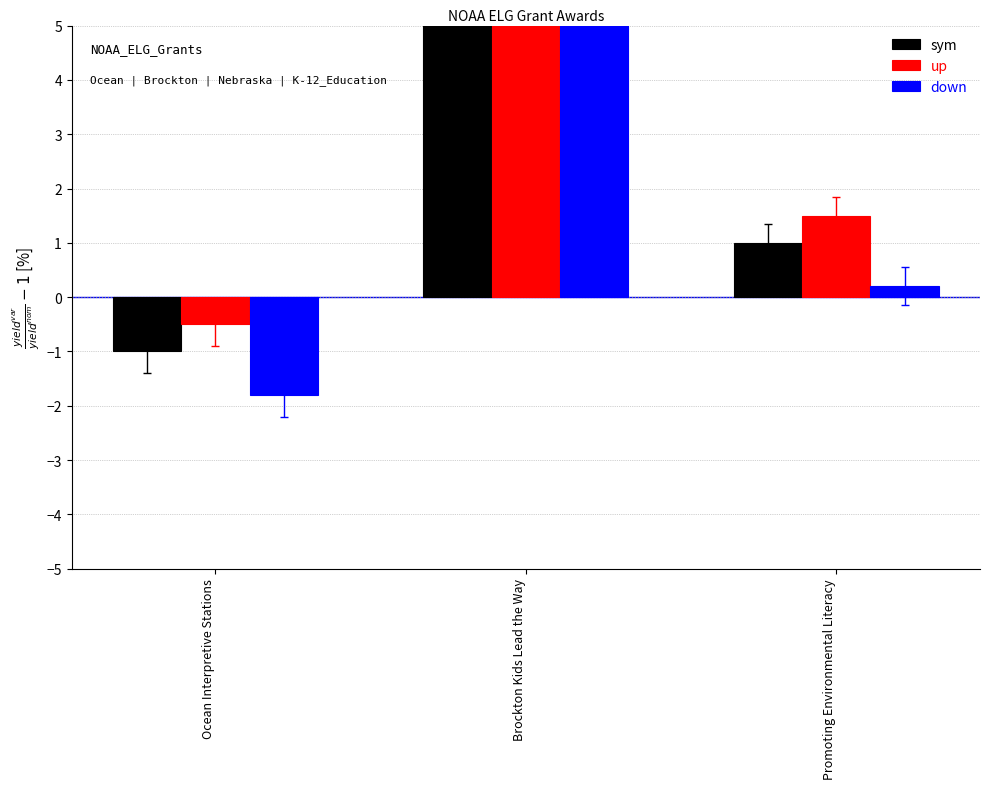

At Ocean Interpretive Stations, list the series in order from smallest to largest.

down, sym, up